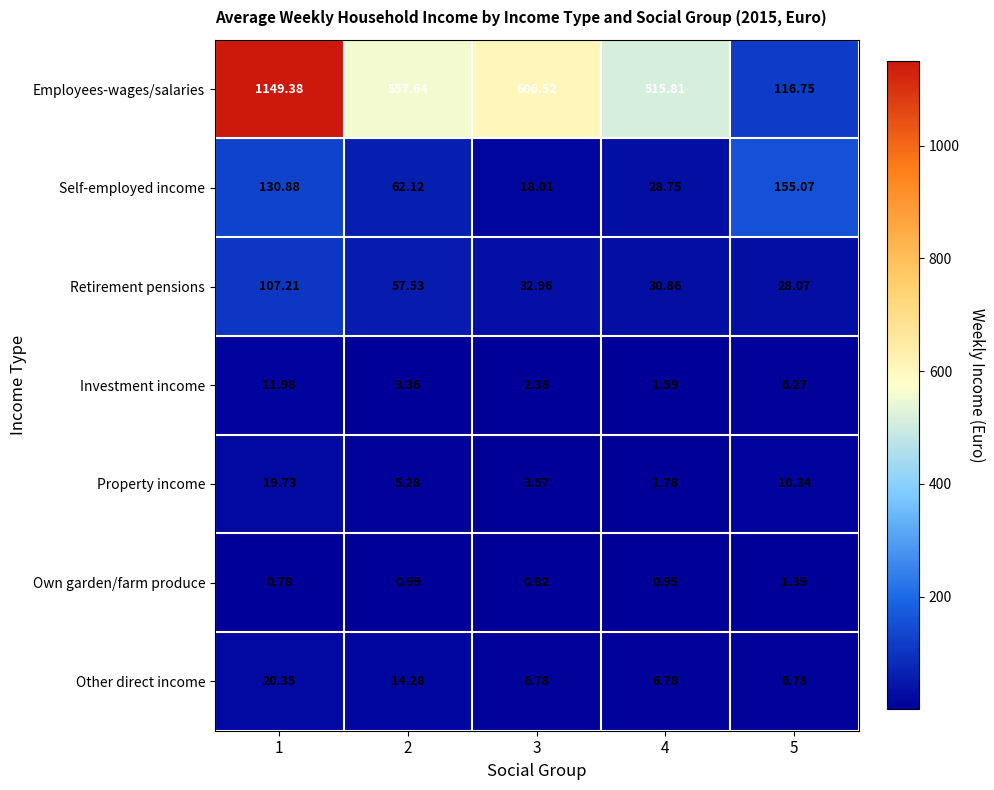

Is the value of Other direct income at 1 greater than the value of Investment income at 5?

Yes